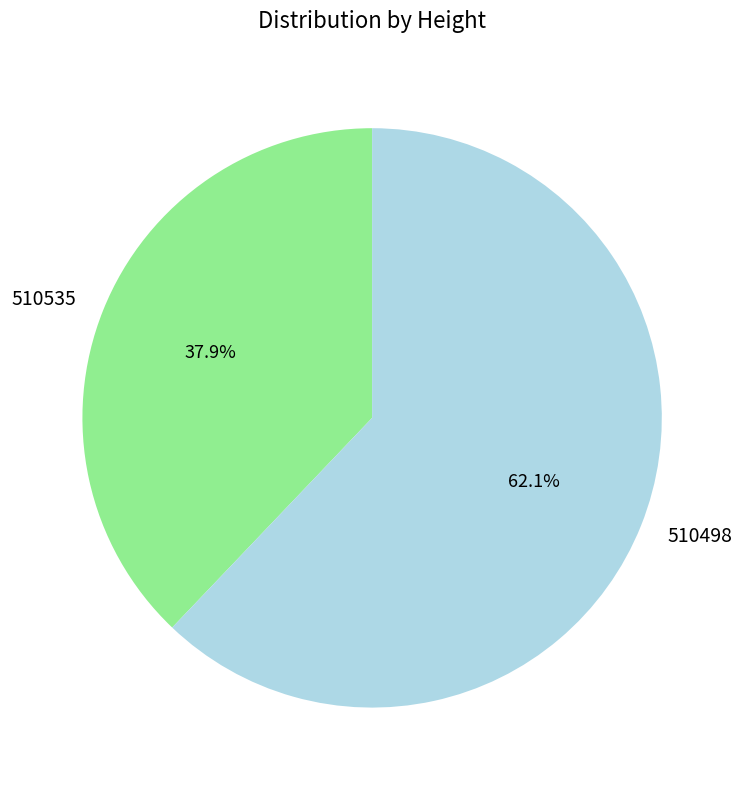

Between 510535 and 510498, which is larger?

510498